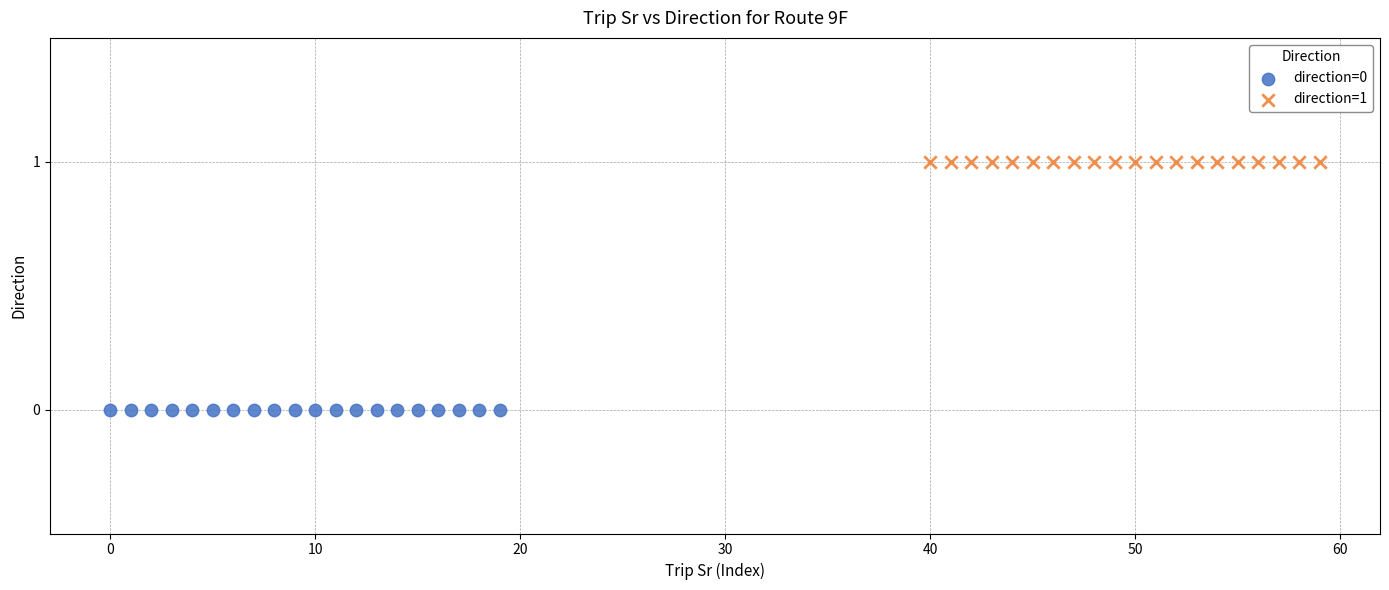

Which series reaches the maximum Y coordinate?

direction=1